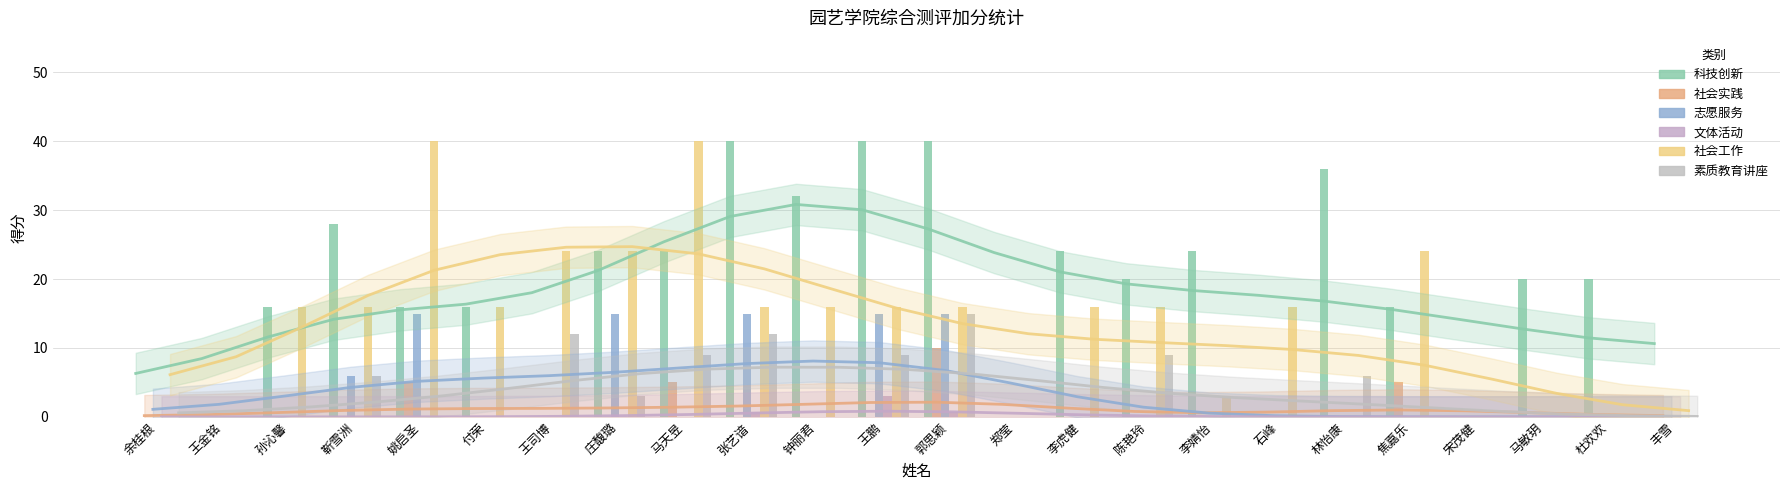

What is the label of the 15th bar from the right?

张艺谙